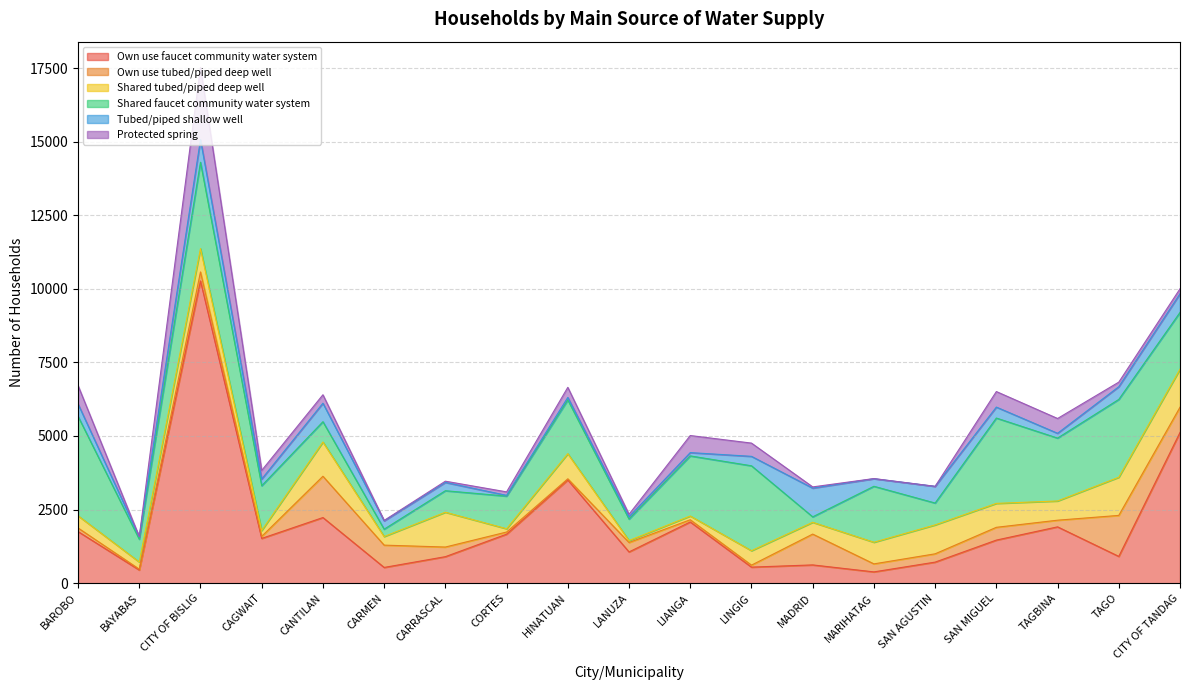

How many categories are shown in the chart?

19